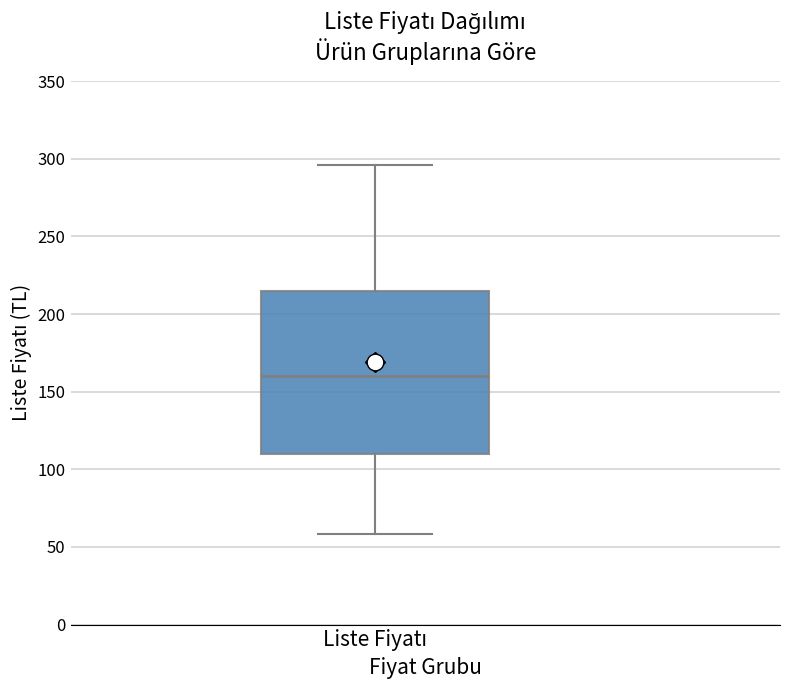

Read this box plot against the y-axis: the position of the median line, the range covered by the box, and the ends of both whiskers. The values are not printed on the chart, so give them approximately, as read against the axis.

median 160, box 110 to 215, whiskers 60 to 295